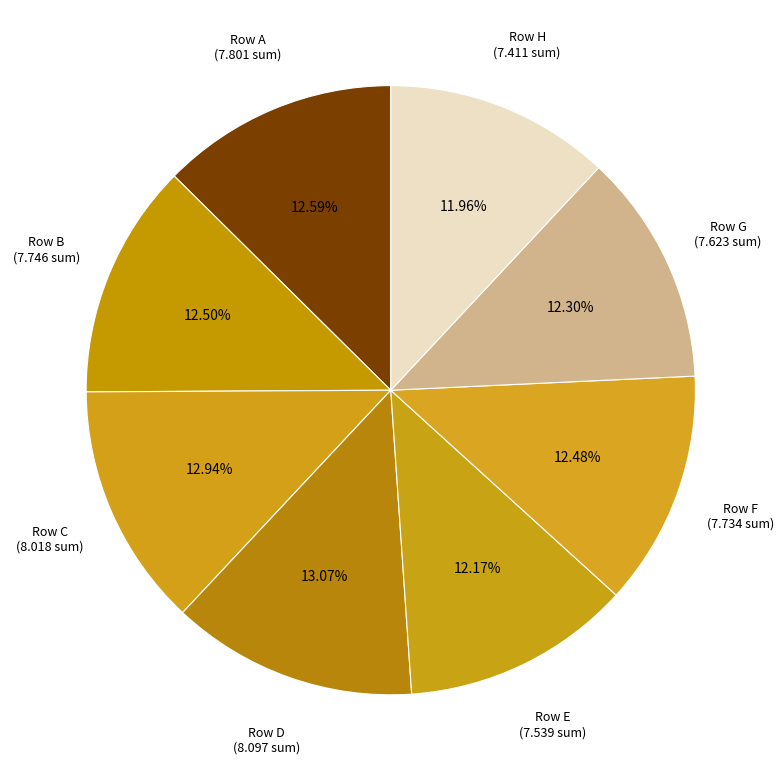

To the nearest percent, what is the difference between the largest and smallest slice percentages?

1%